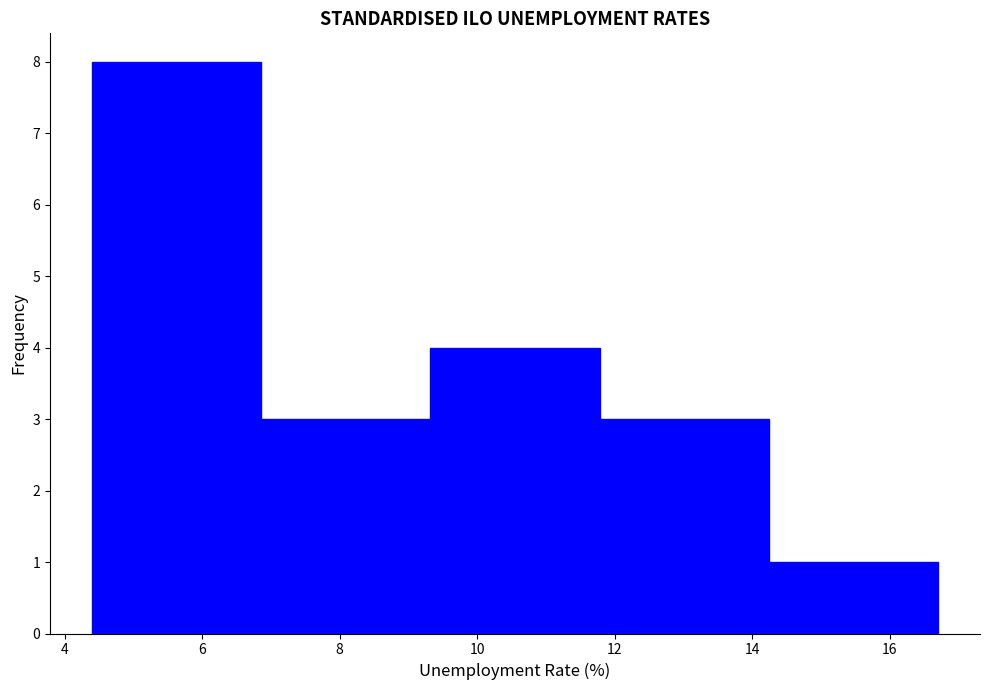

Which range on the x-axis has the tallest bar?

4.40 to 6.86